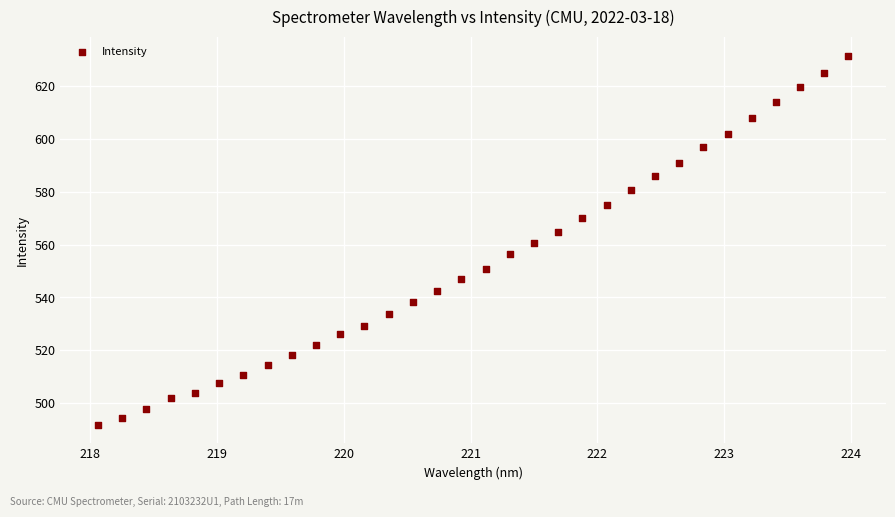

What is the range of Y values (max minus min)?

139.7